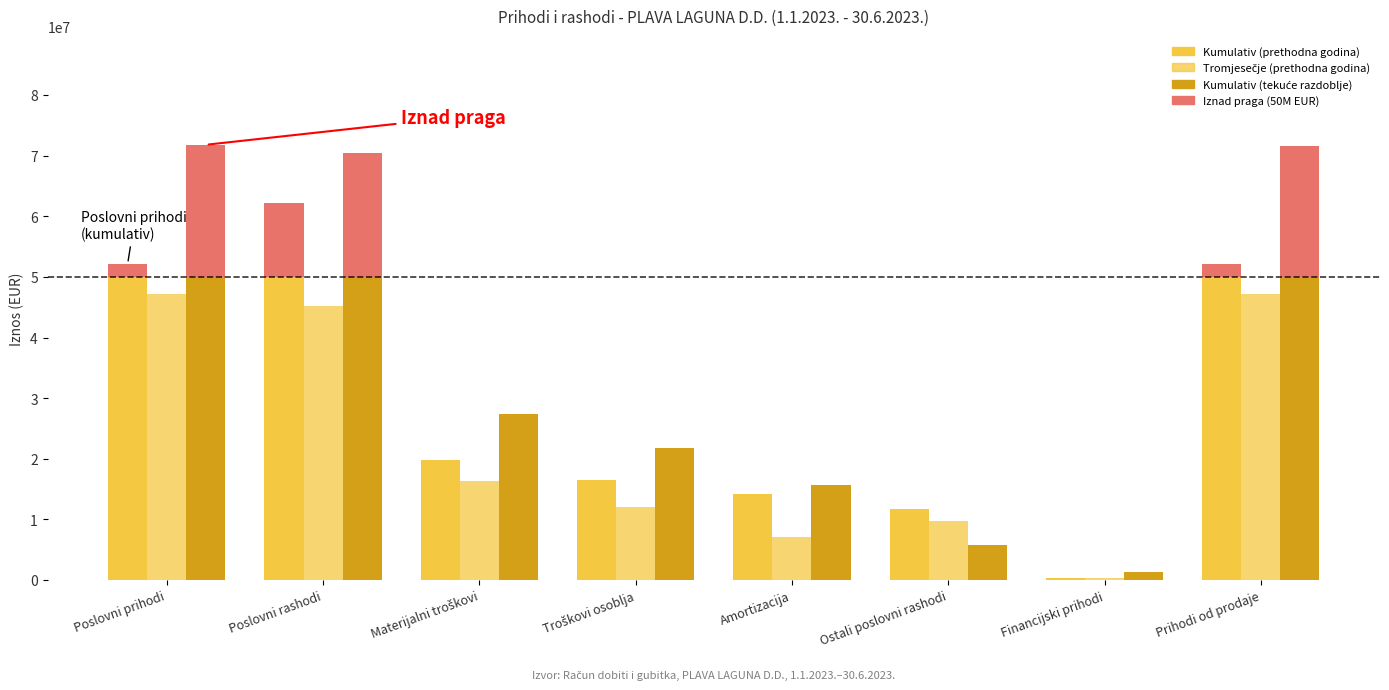

What is the label of the 3rd bar from the left?

Materijalni troškovi